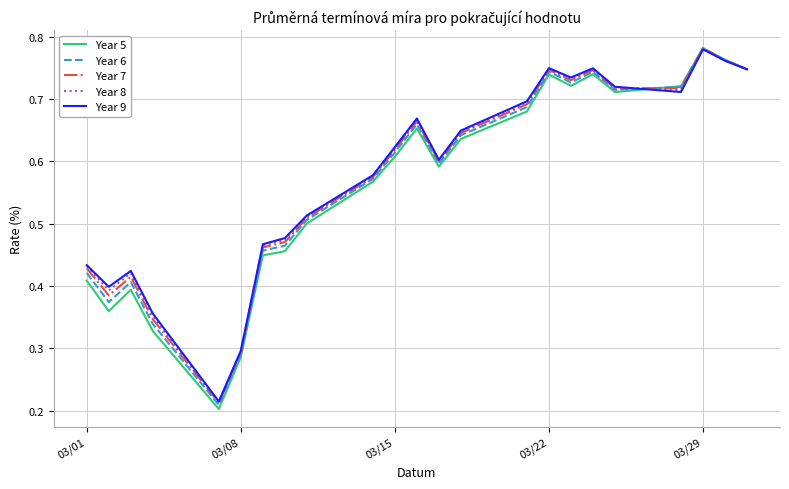

Which series has the largest range (max minus min)?

Year 5